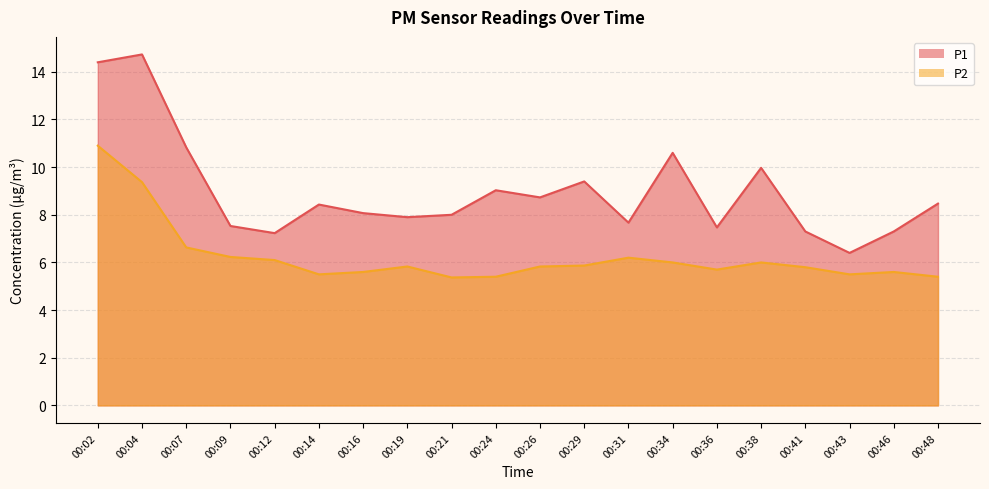

Reading left to right, what are all the values shown in this chart?

P1: 00:02=14.4	00:04=14.7	00:07=10.8	00:09=7.5	00:12=7.2	00:14=8.4	00:16=8.1	00:19=7.9	00:21=8.0	00:24=9.0	00:26=8.7	00:29=9.4	00:31=7.7	00:34=10.6	00:36=7.5	00:38=10.0	00:41=7.3	00:43=6.4	00:46=7.3	00:48=8.5
P2: 00:02=10.9	00:04=9.4	00:07=6.6	00:09=6.2	00:12=6.1	00:14=5.5	00:16=5.6	00:19=5.8	00:21=5.4	00:24=5.4	00:26=5.8	00:29=5.9	00:31=6.2	00:34=6.0	00:36=5.7	00:38=6.0	00:41=5.8	00:43=5.5	00:46=5.6	00:48=5.4